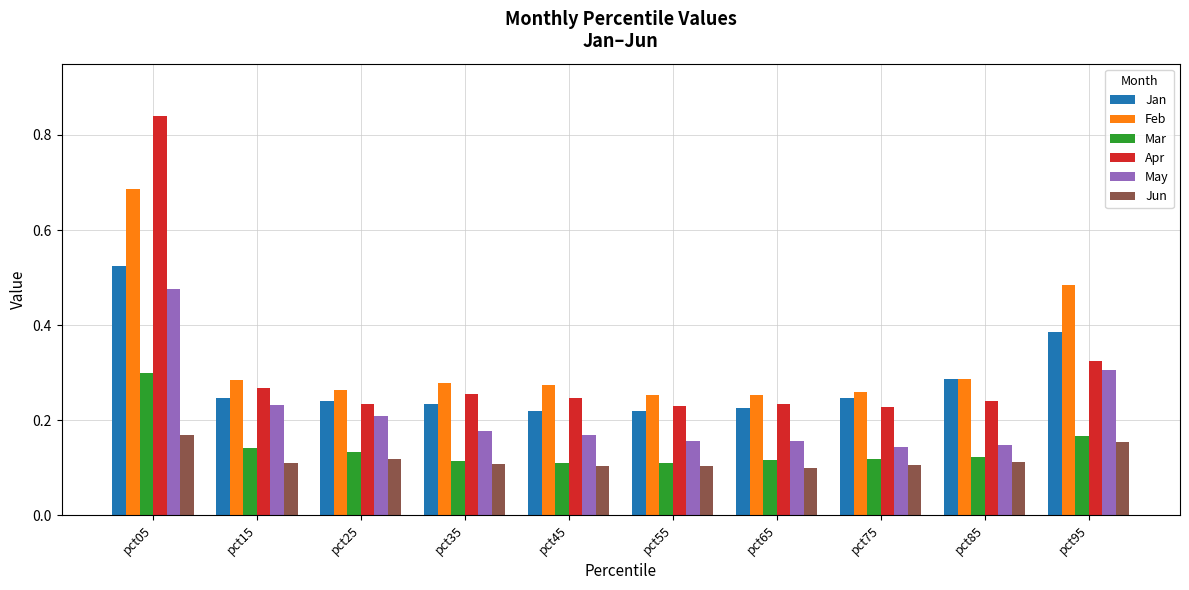

Which series has the largest range (max minus min)?

Apr